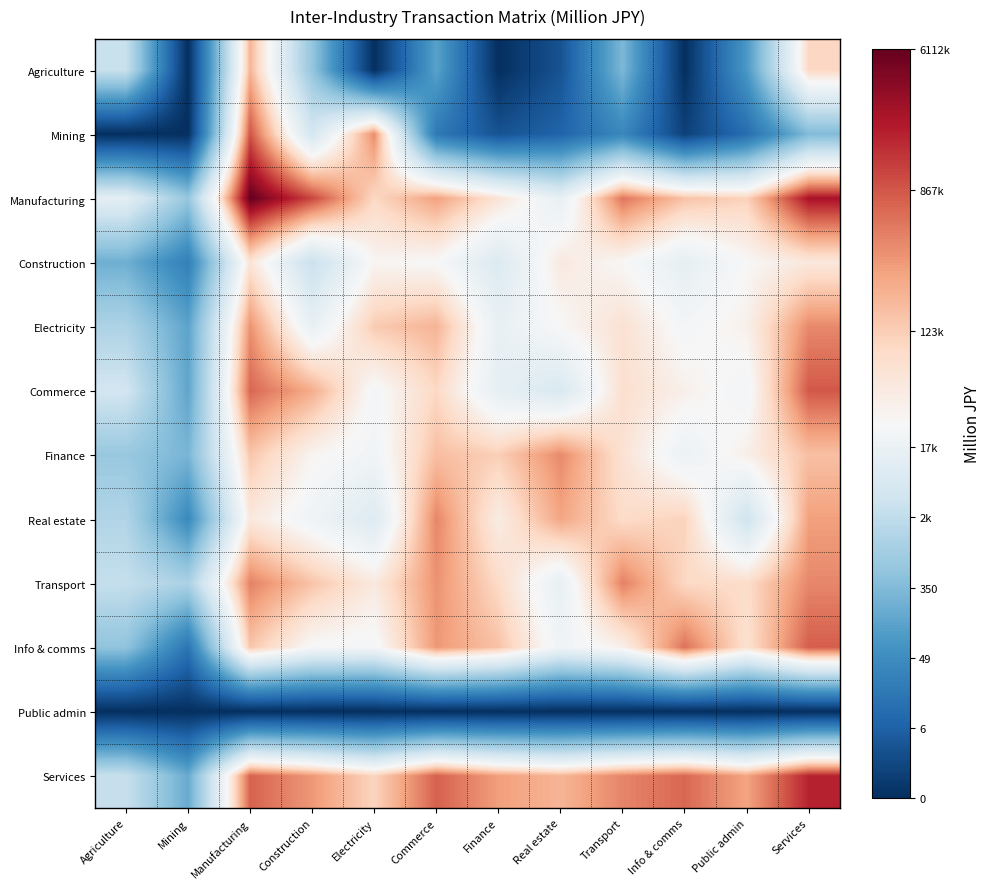

What is the spread (max minus min) of values at Public admin?

12.5